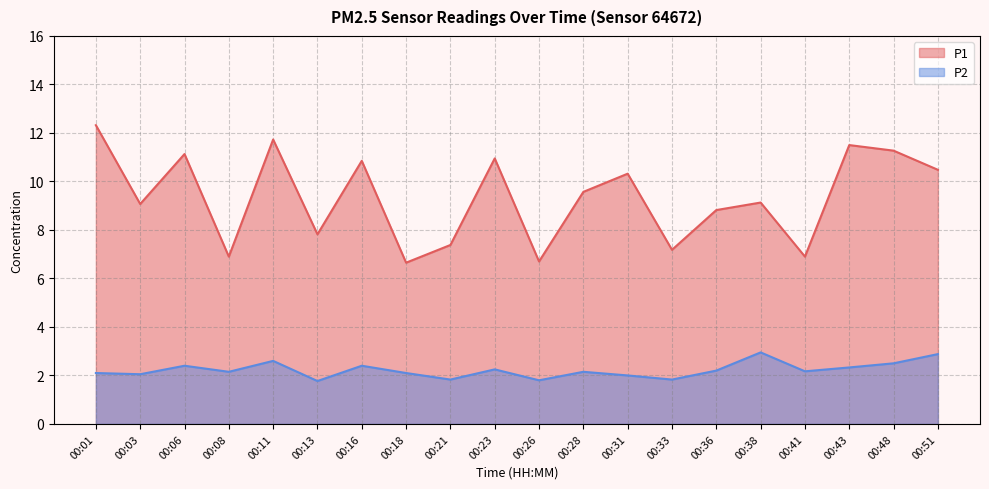

Which label corresponds to the smallest value in the chart?

00:13